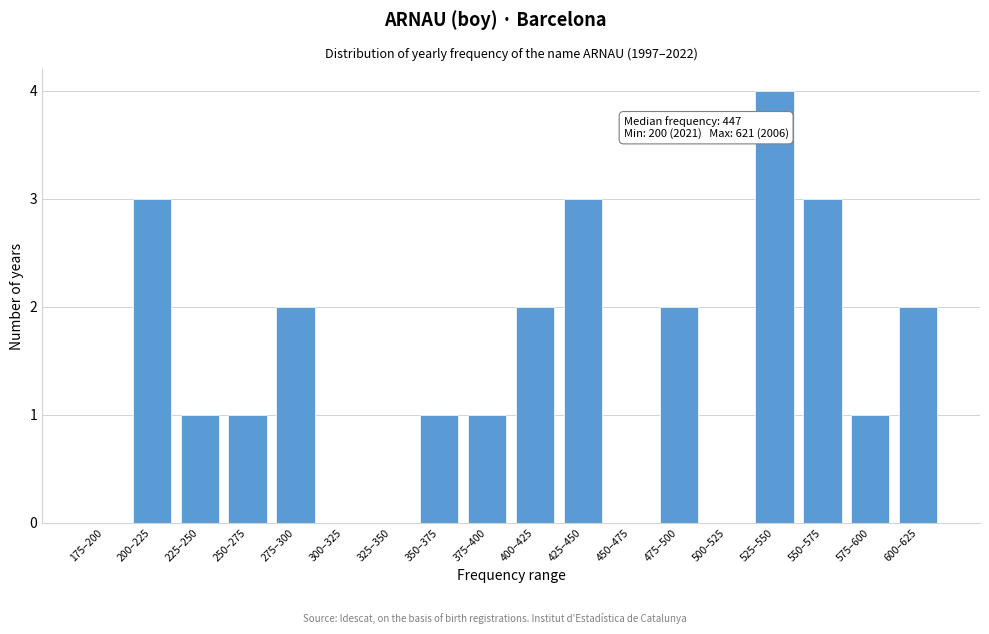

Reading left to right, extract all data points from this chart.

175–200=0	200–225=3	225–250=1	250–275=1	275–300=2	300–325=0	325–350=0	350–375=1	375–400=1	400–425=2	425–450=3	450–475=0	475–500=2	500–525=0	525–550=4	550–575=3	575–600=1	600–625=2